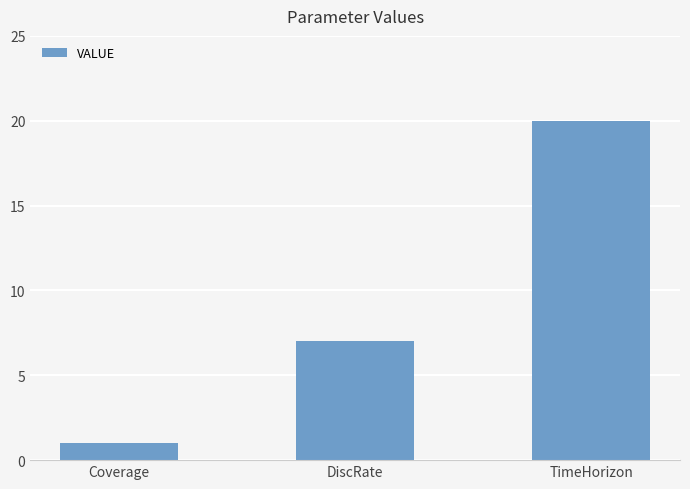

True or false: the data shows 1 at Coverage.

True